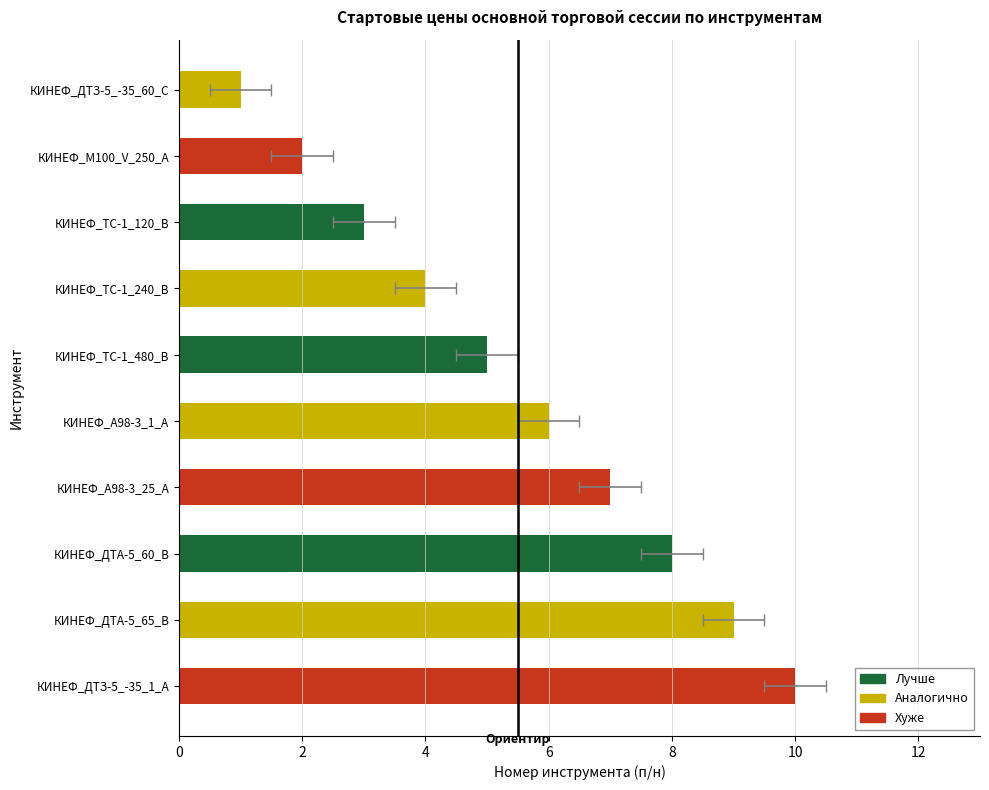

Does the chart contain any negative values?

No